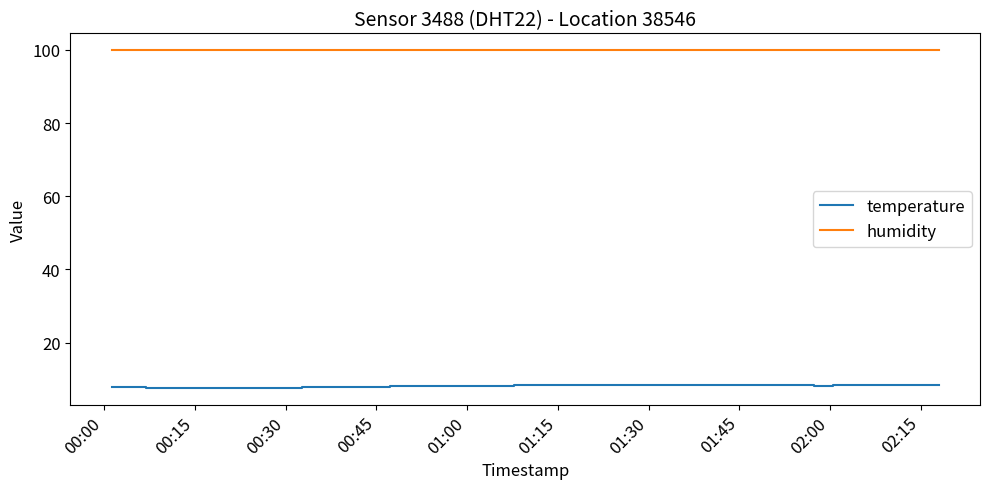

True or false: humidity and temperature cross at least once.

False